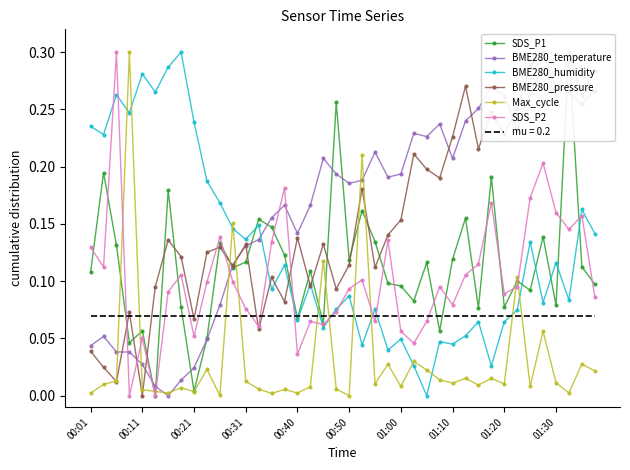

What is the difference between the highest and lowest values at 15?

0.2